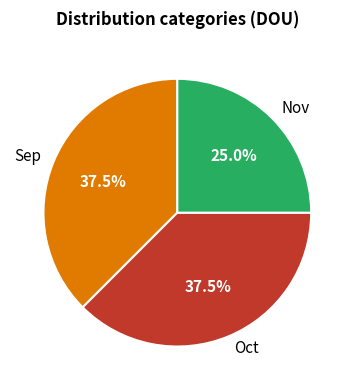

Does any single category account for the majority?

No